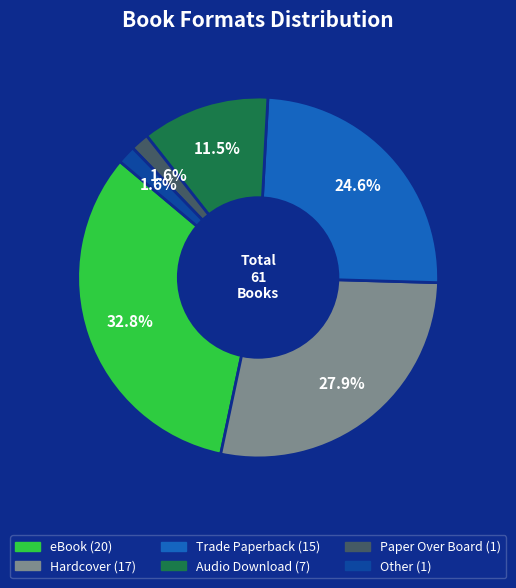

Which has a higher value, Hardcover or Other?

Hardcover